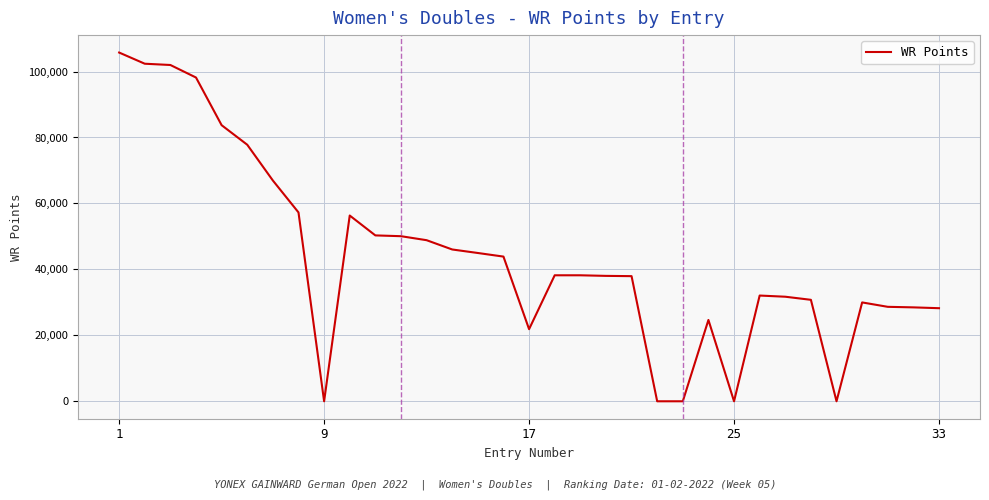

What is the greatest value displayed?

105758